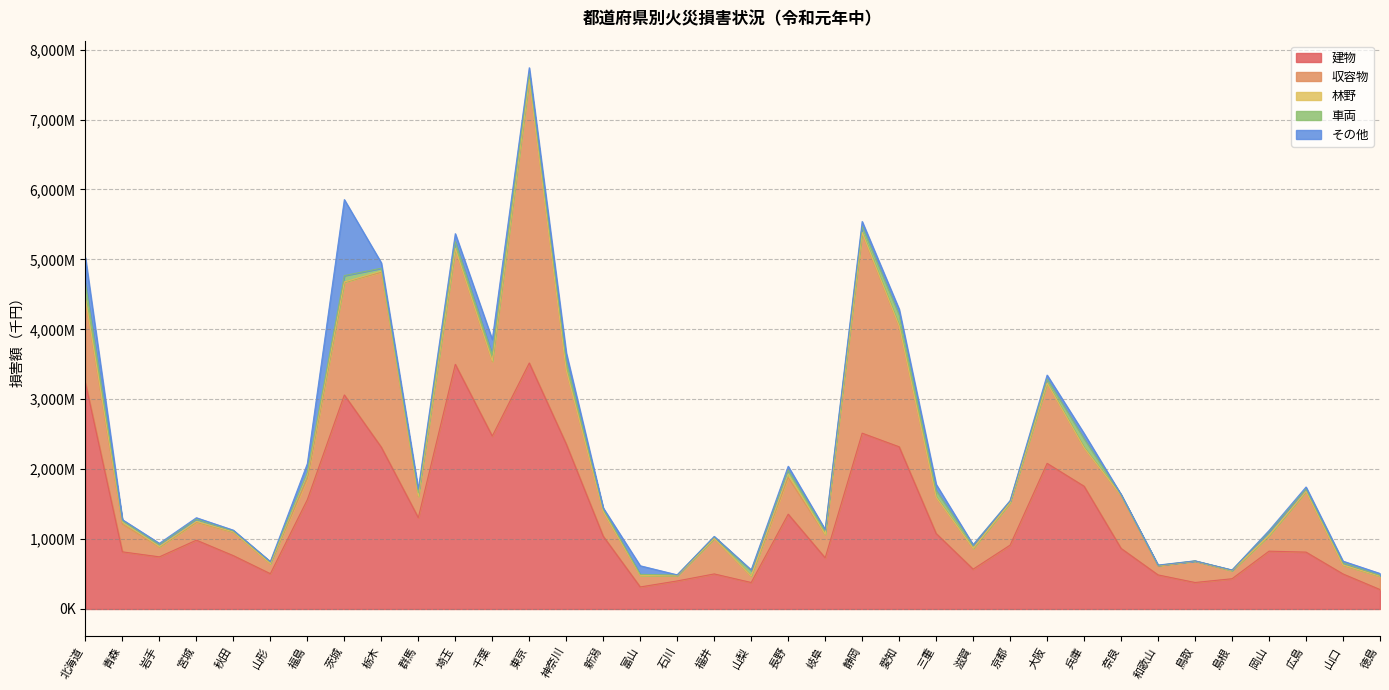

At which category does the chart reach its peak across all series?

東京